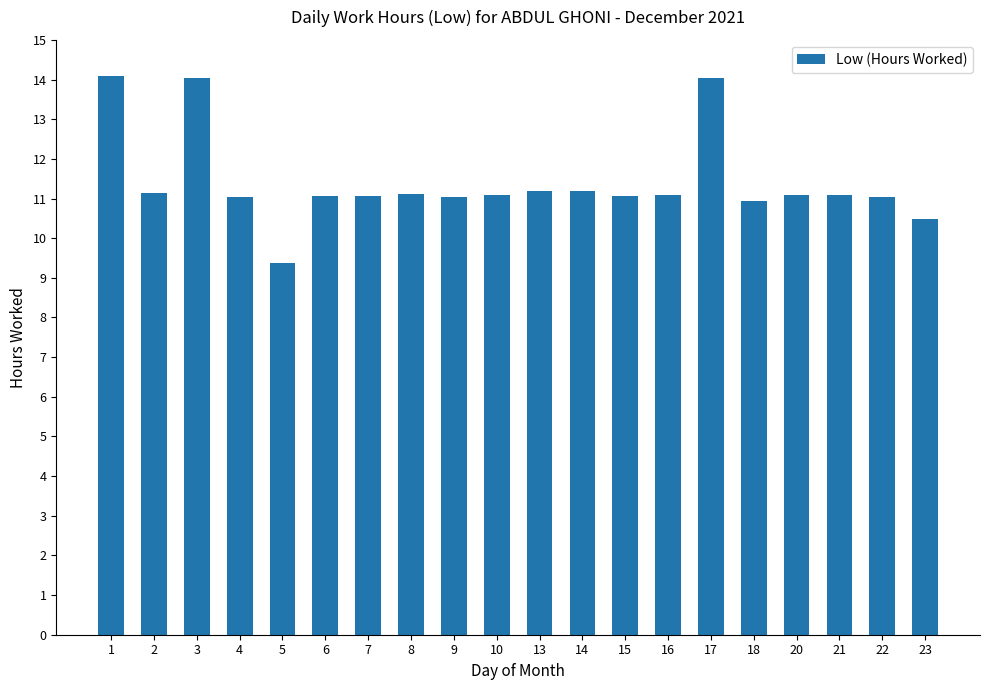

What is the difference between the maximum and minimum values?

4.7